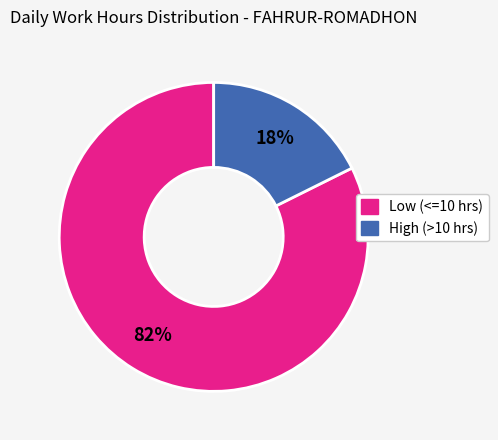

Does any single category account for the majority?

Yes